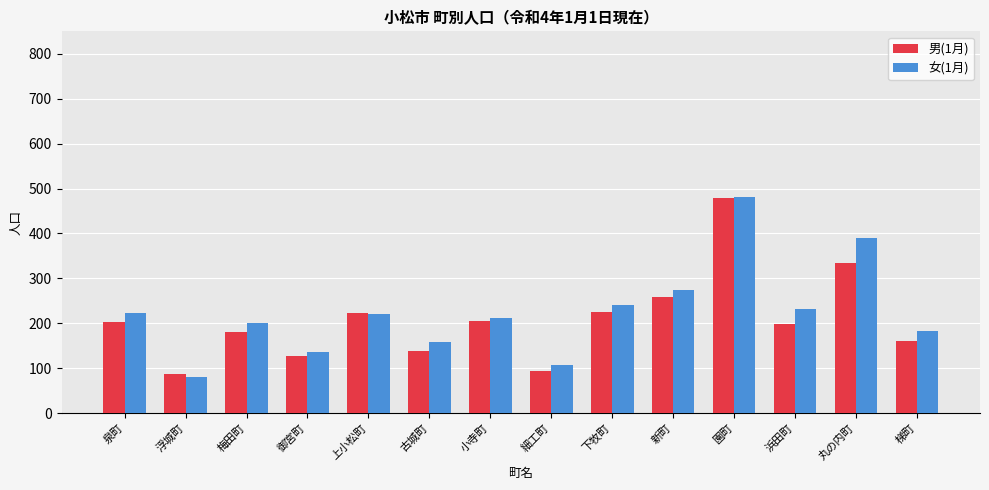

Is it true that 女(1月) equals 82 at 浜田町?

False